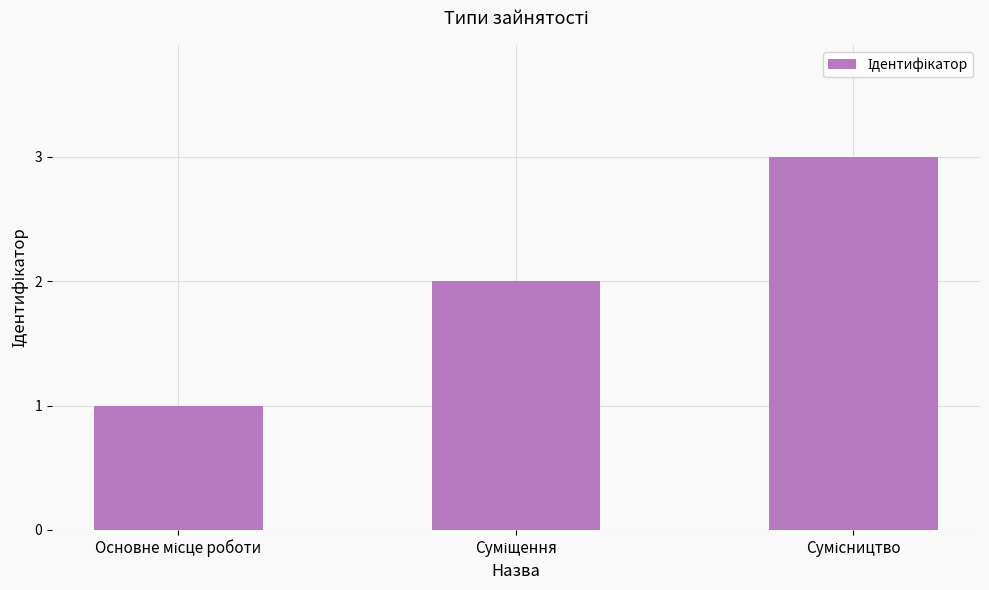

What is the sum of all values?

6